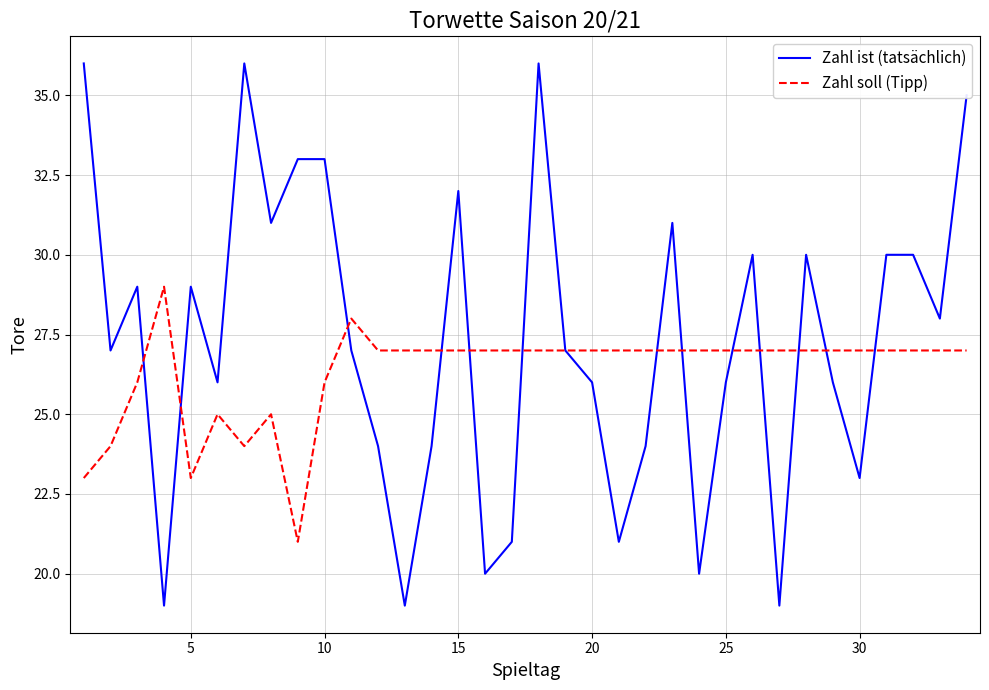

Which series ends up on top after the final intersection of Zahl soll (Tipp) and Zahl ist (tatsächlich)?

Zahl ist (tatsächlich)